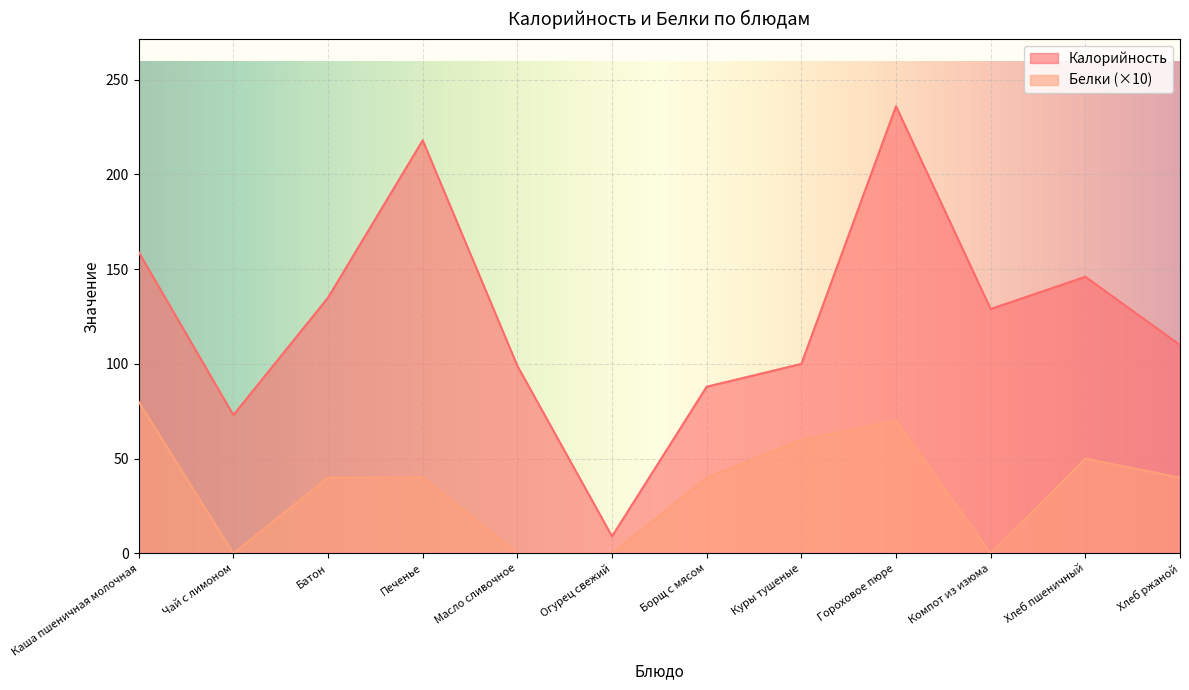

Which category has the highest value across all series?

Гороховое пюре